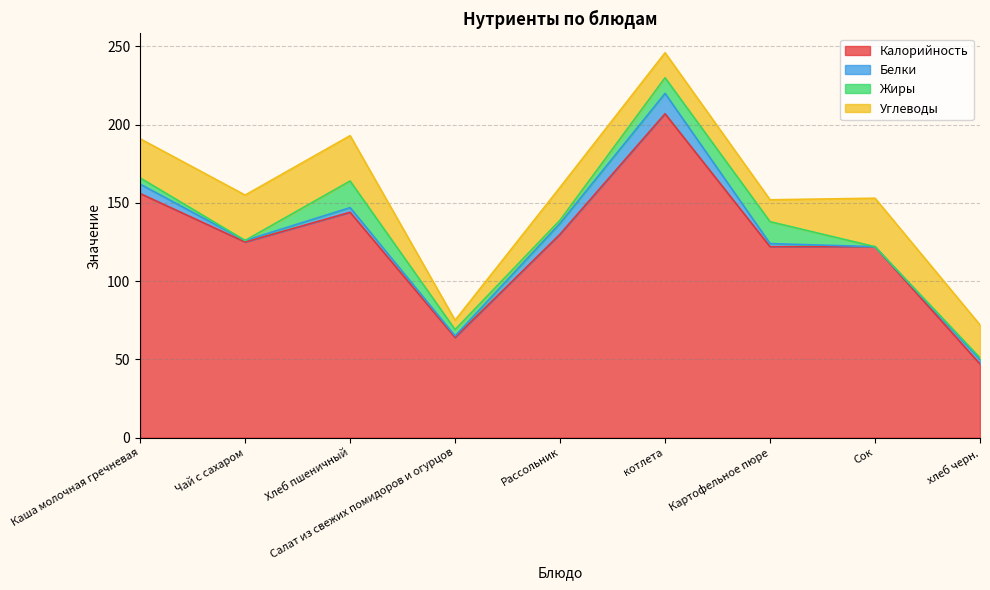

Does the chart display data point markers on the line(s)?

No